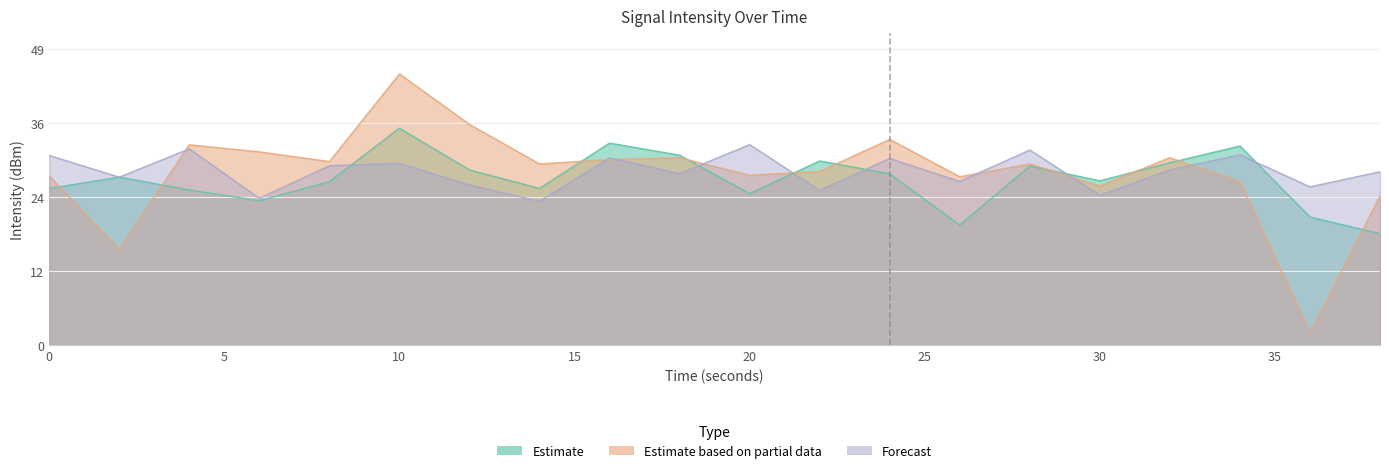

Is it true that Forecast equals 11.1 at 26?

False